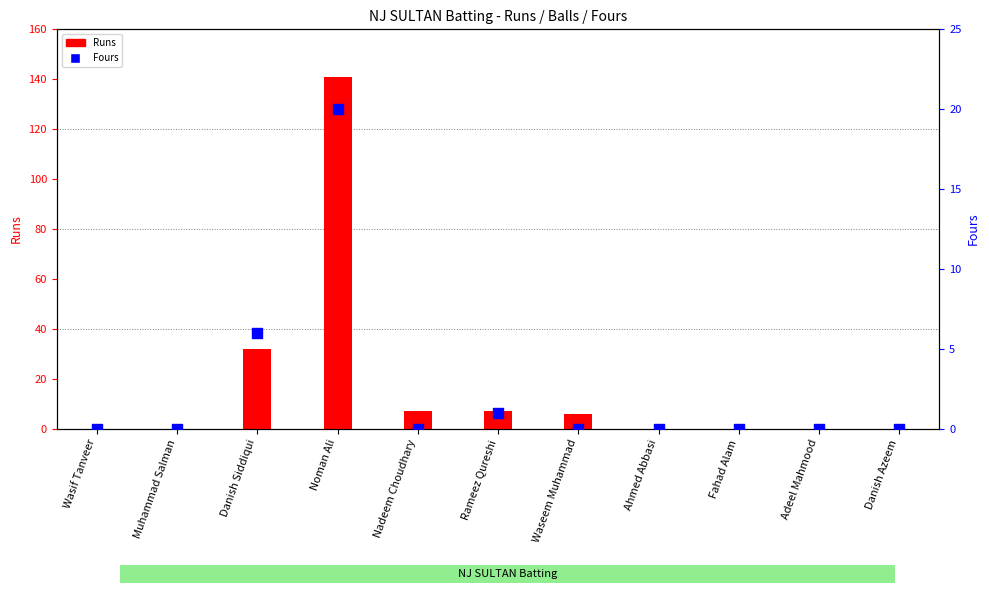

At how many categories does at least one series exceed 14?

2